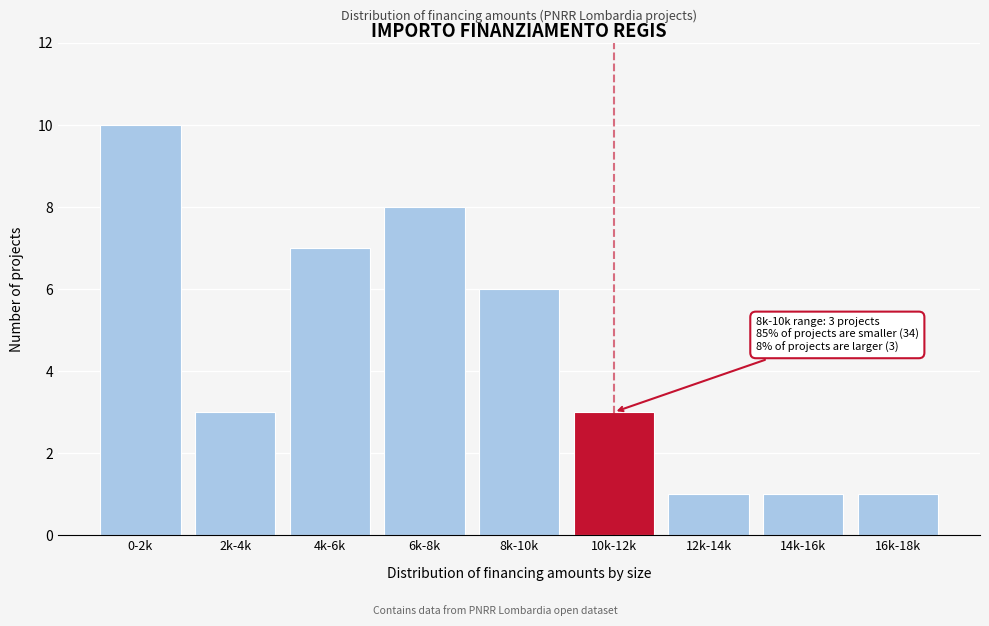

Reading left to right, extract all data points from this chart.

0-2k=10	2k-4k=3	4k-6k=7	6k-8k=8	8k-10k=6	10k-12k=3	12k-14k=1	14k-16k=1	16k-18k=1